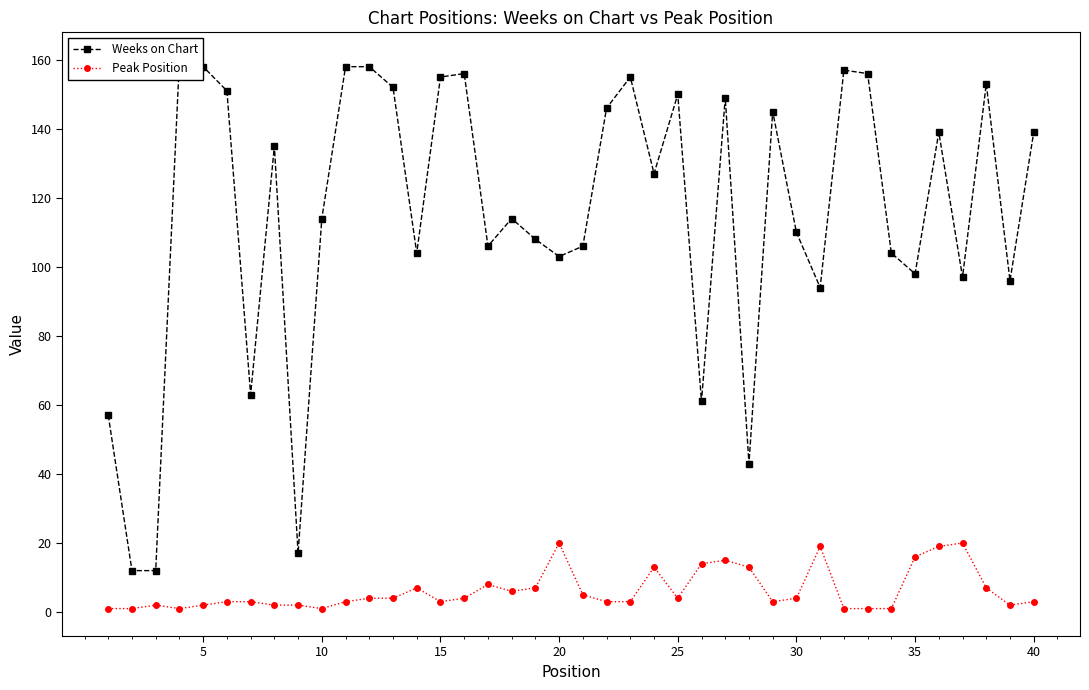

What is the minimum value for Weeks on Chart?

12